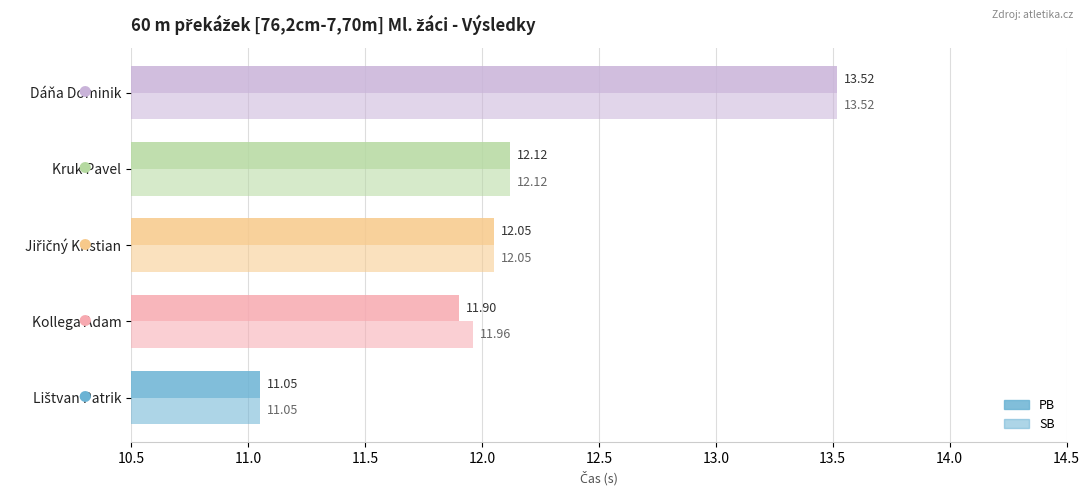

At how many categories does at least one series exceed 12?

3